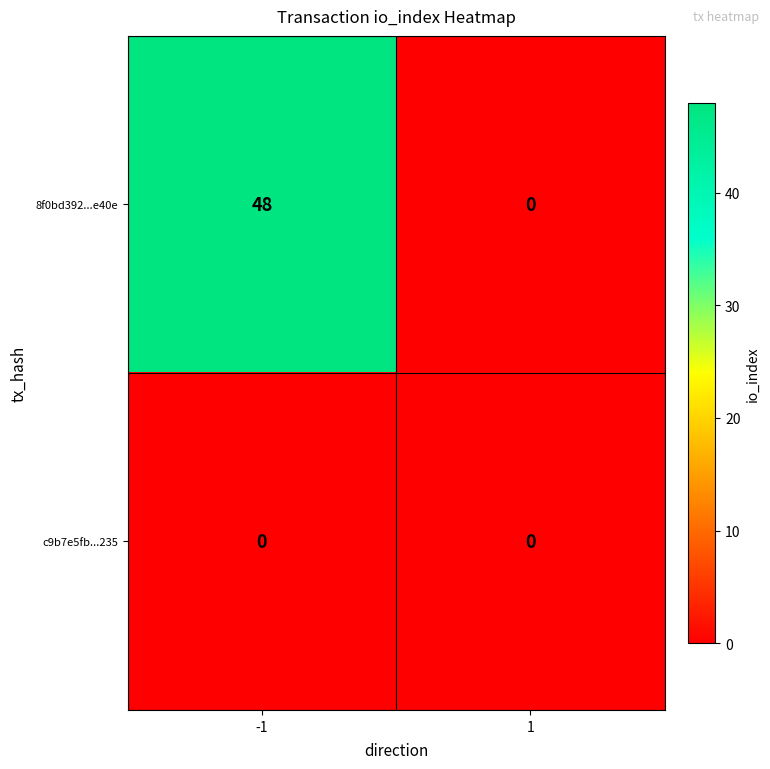

Which series changed the most between -1 and 1?

8f0bd392...e40e